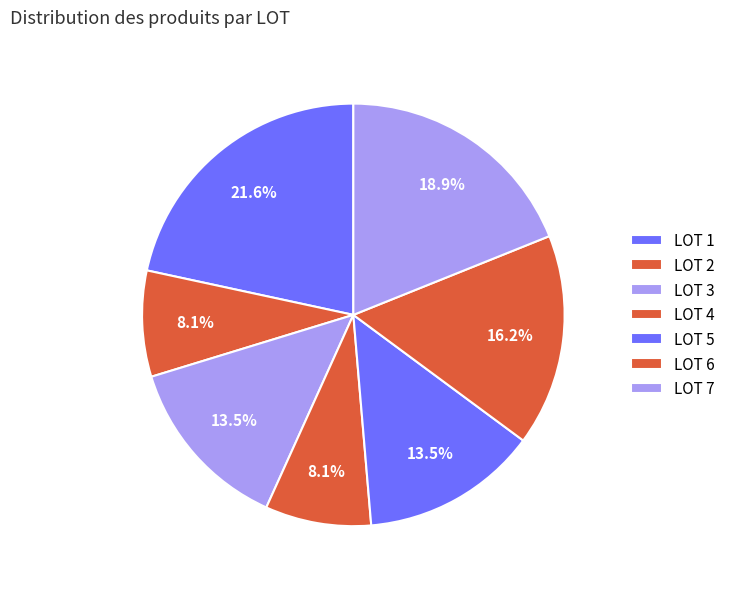

Is it true that LOT 3 is 8% of the pie?

False